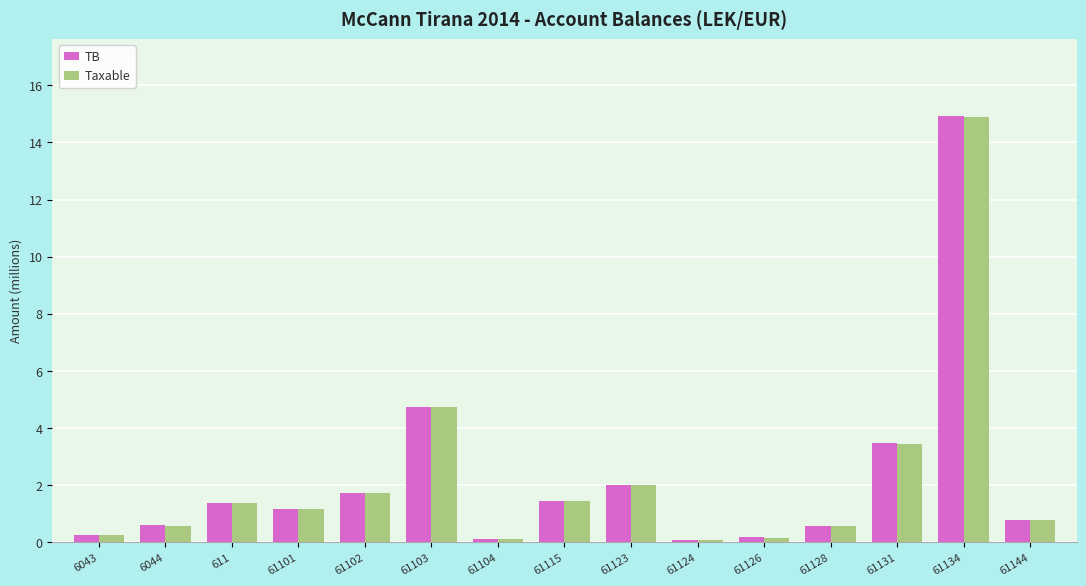

What value does the Taxable series have at 61102?

1.7